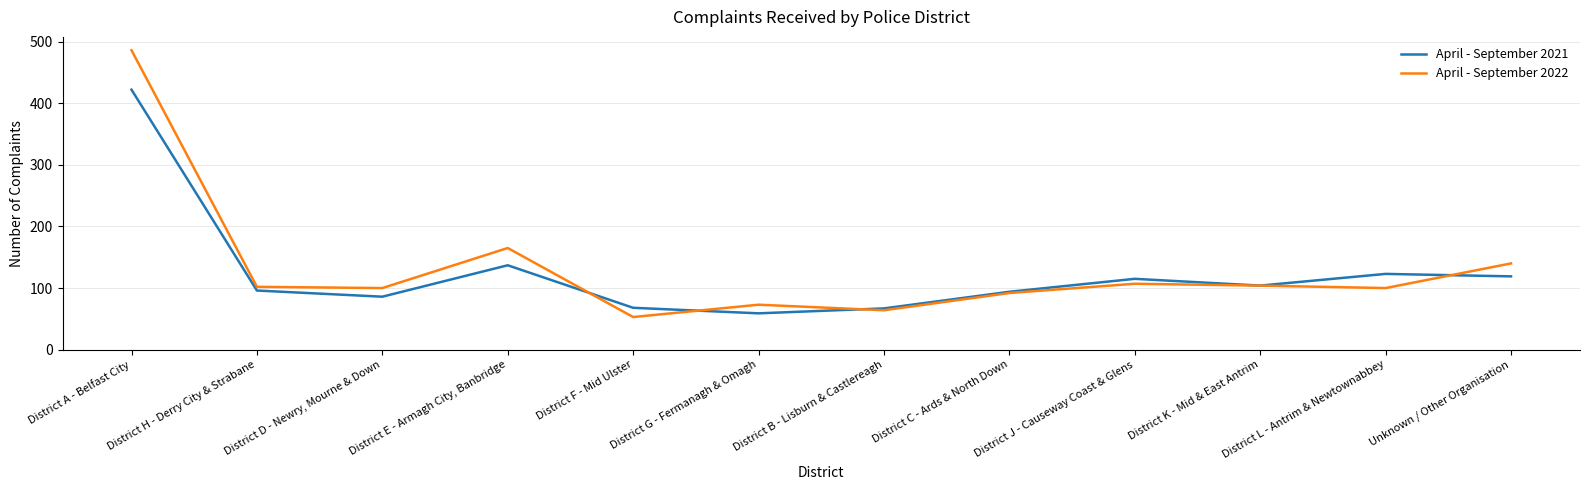

At which category is the sum across all series the highest?

District A - Belfast City